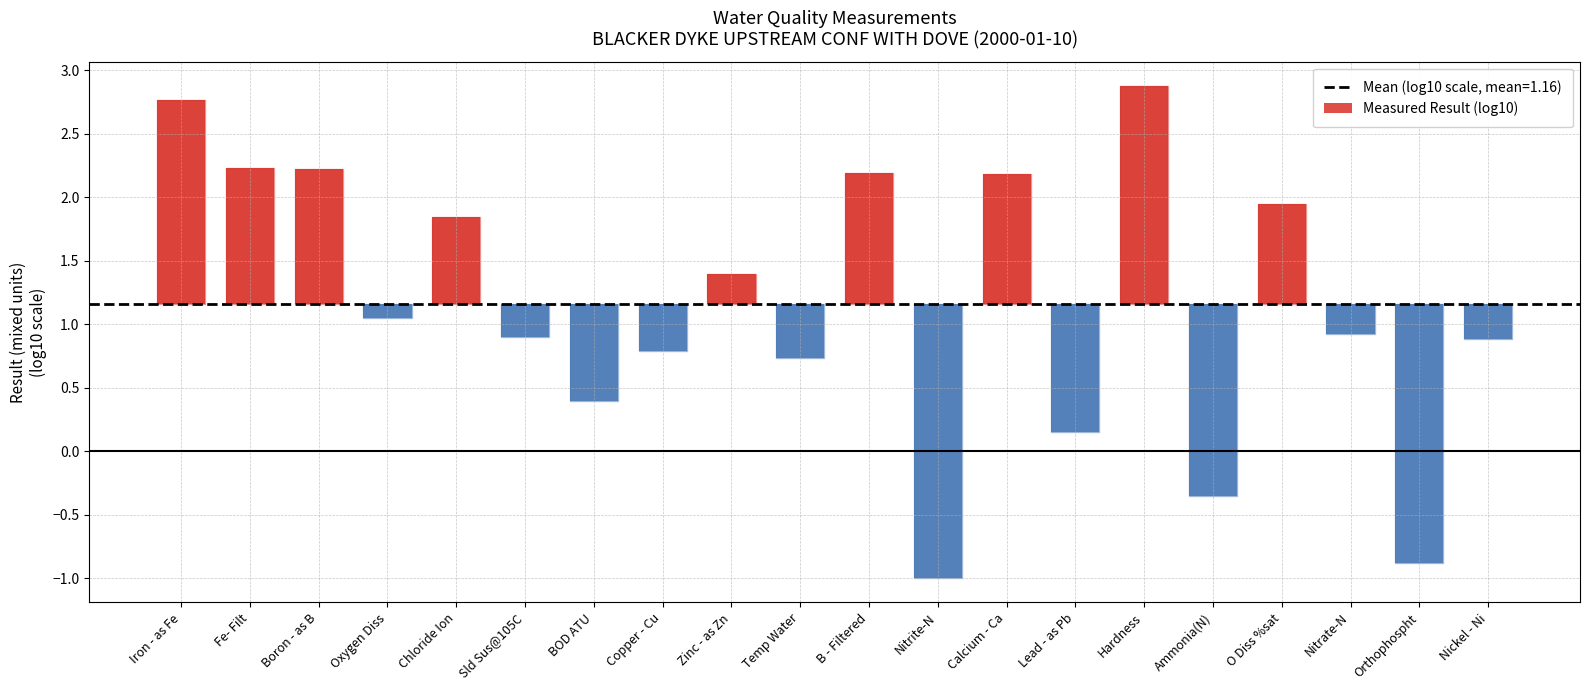

What is the difference between the maximum and minimum values?

3.9